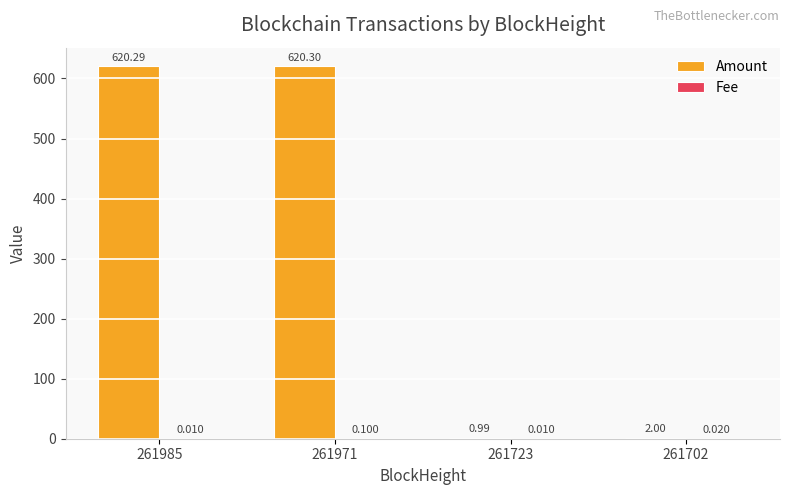

At which category is the sum across all series the highest?

261971